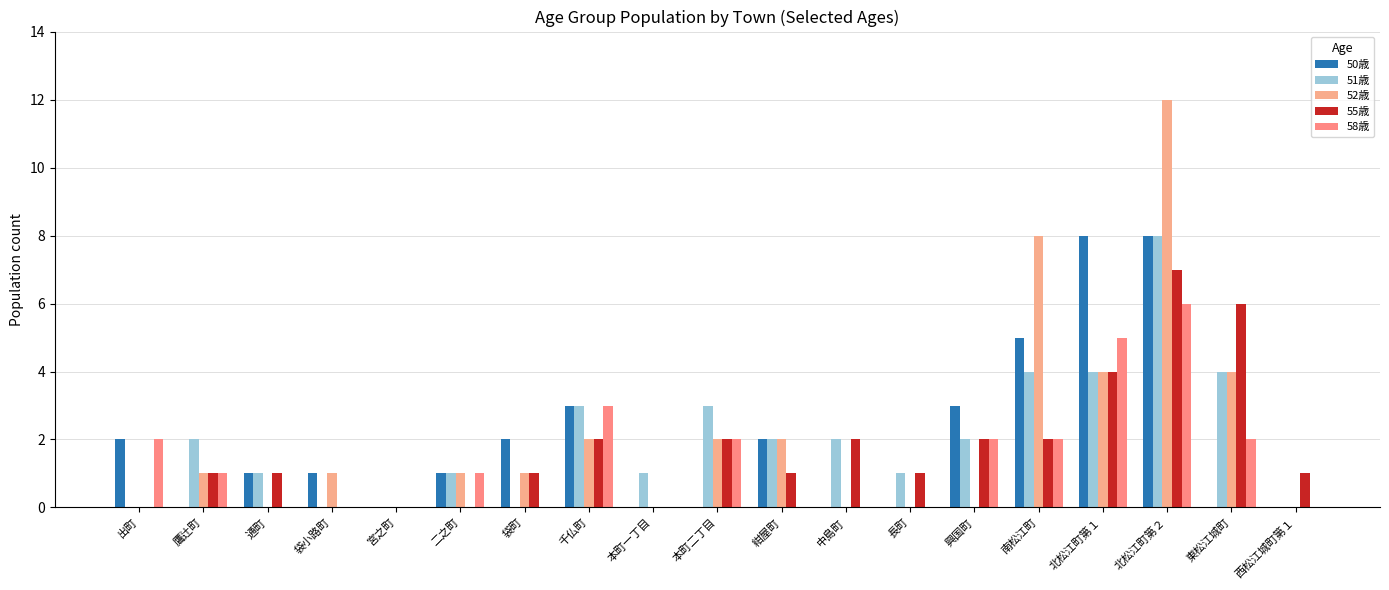

Rank the categories by 55歳 value from lowest to highest.

出町, 袋小路町, 宮之町, 二之町, 本町一丁目, 鷹辻町, 通町, 袋町, 紺屋町, 長町, 西松江城町第１, 千仏町, 本町二丁目, 中島町, 興国町, 南松江町, 北松江町第１, 東松江城町, 北松江町第２